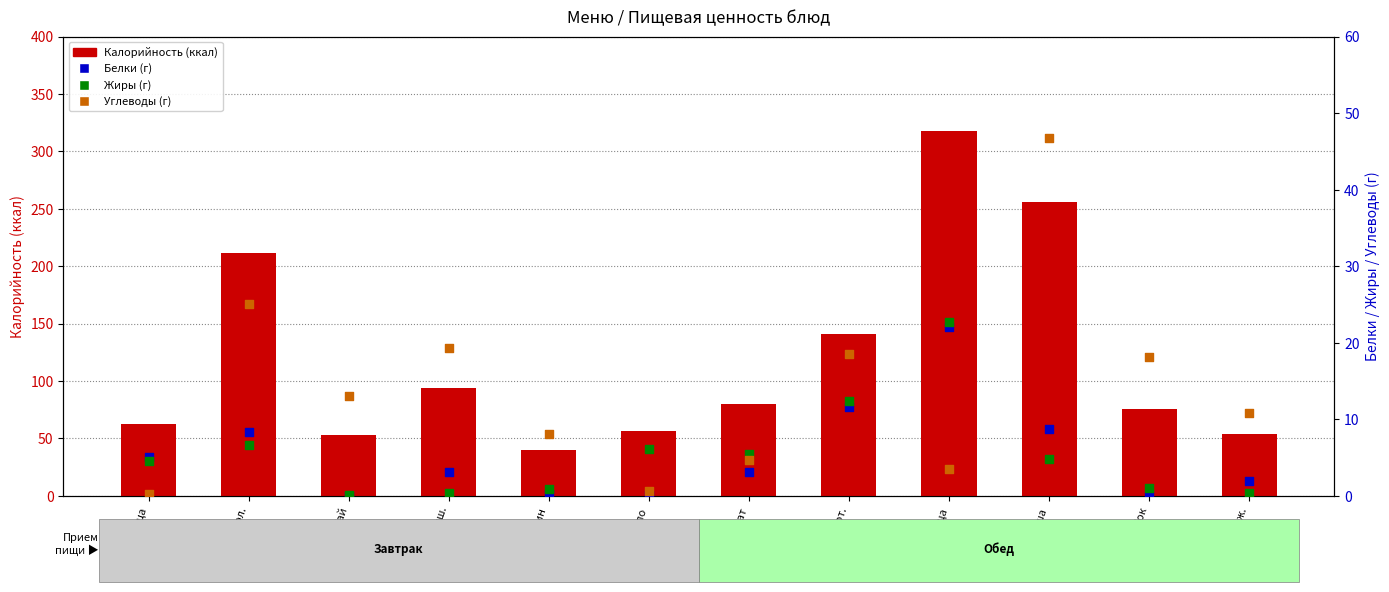

At which category is the sum across all series the highest?

Птица